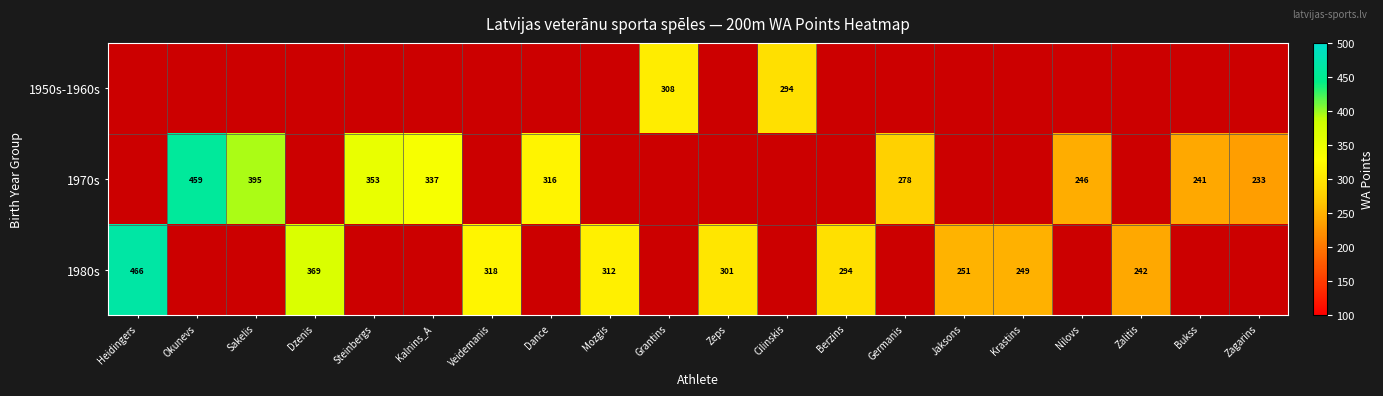

Count the number of data series in this chart.

3